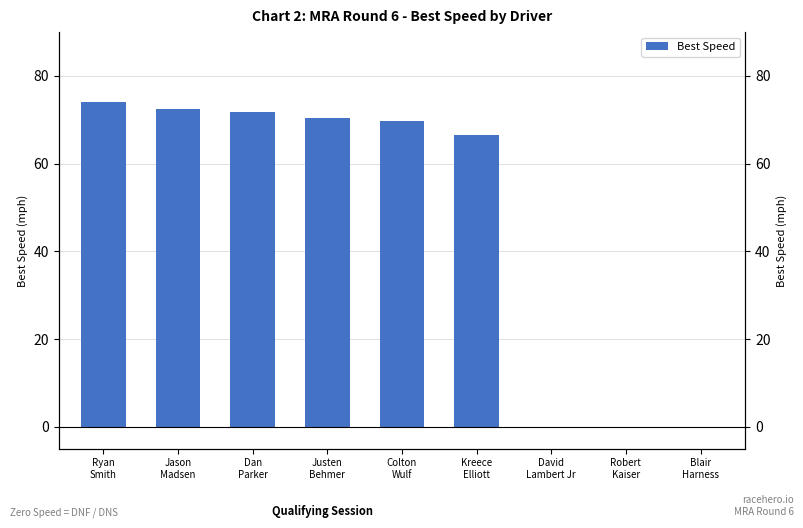

At which label does the data first exceed 69?

Ryan
Smith